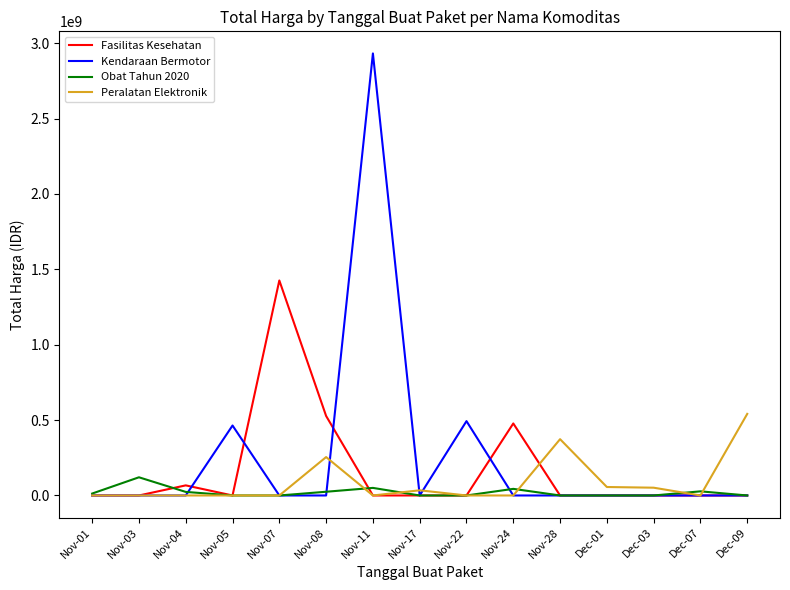

What position from the left is Nov-08?

6